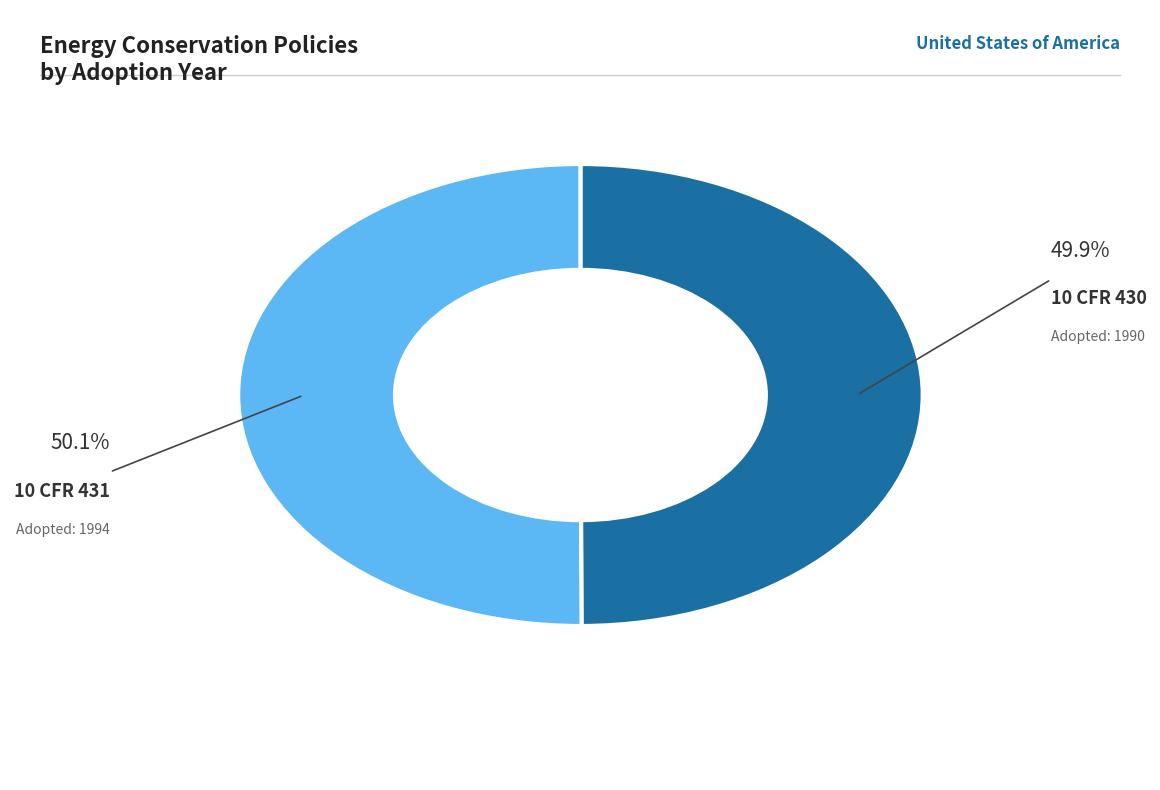

How many segments does this pie chart have?

2